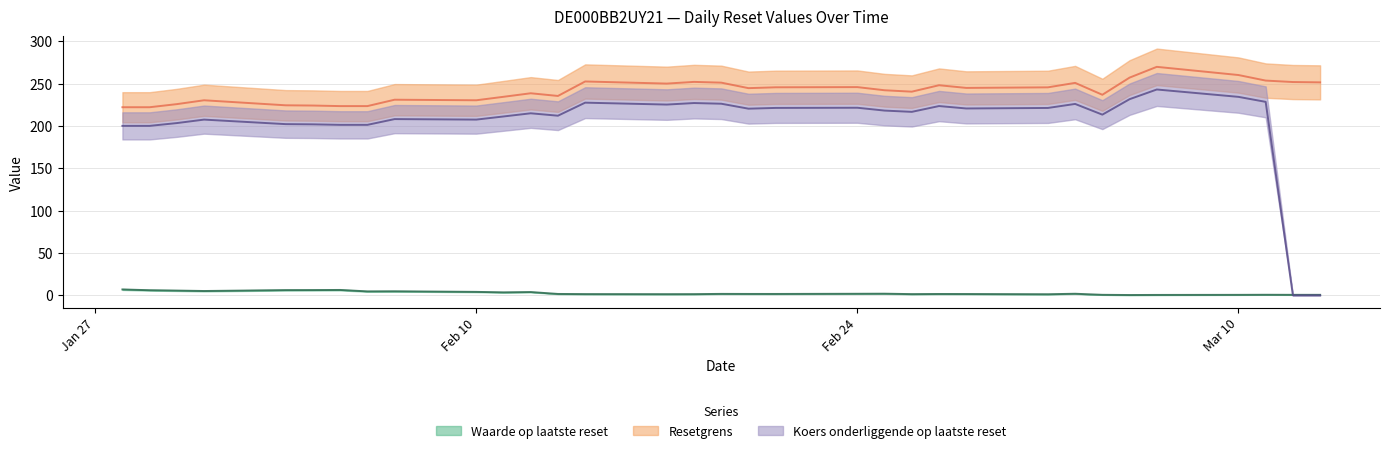

True or false: Koers onderliggende op laatste reset has more than 2 interior local peaks.

True